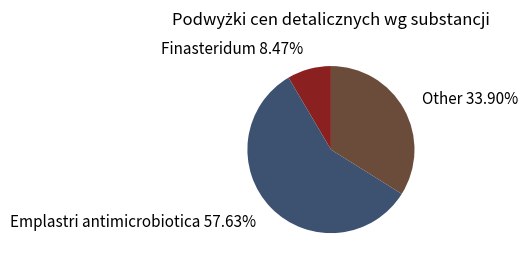

To the nearest percent, what percentage of the pie is Finasteridum?

8%